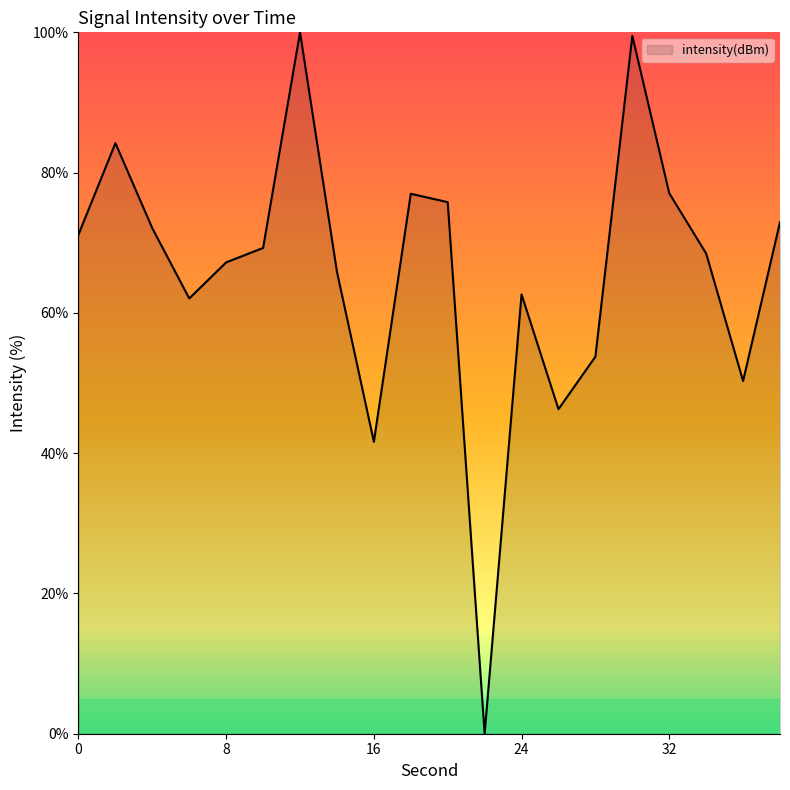

What is the difference between the maximum and minimum values?

100.0